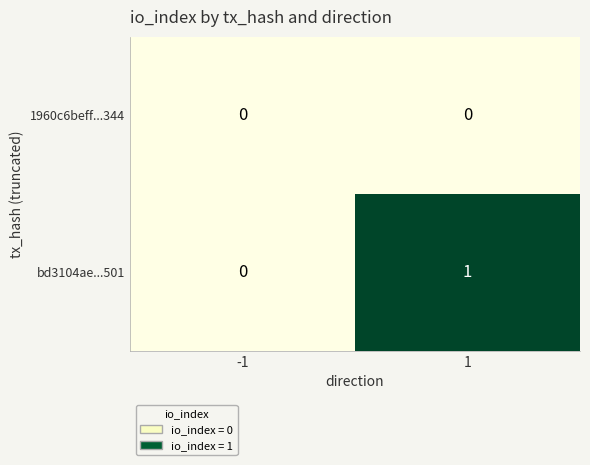

Is the value of 1960c6beff...344 at 1 greater than the value of bd3104ae...501 at 1?

No